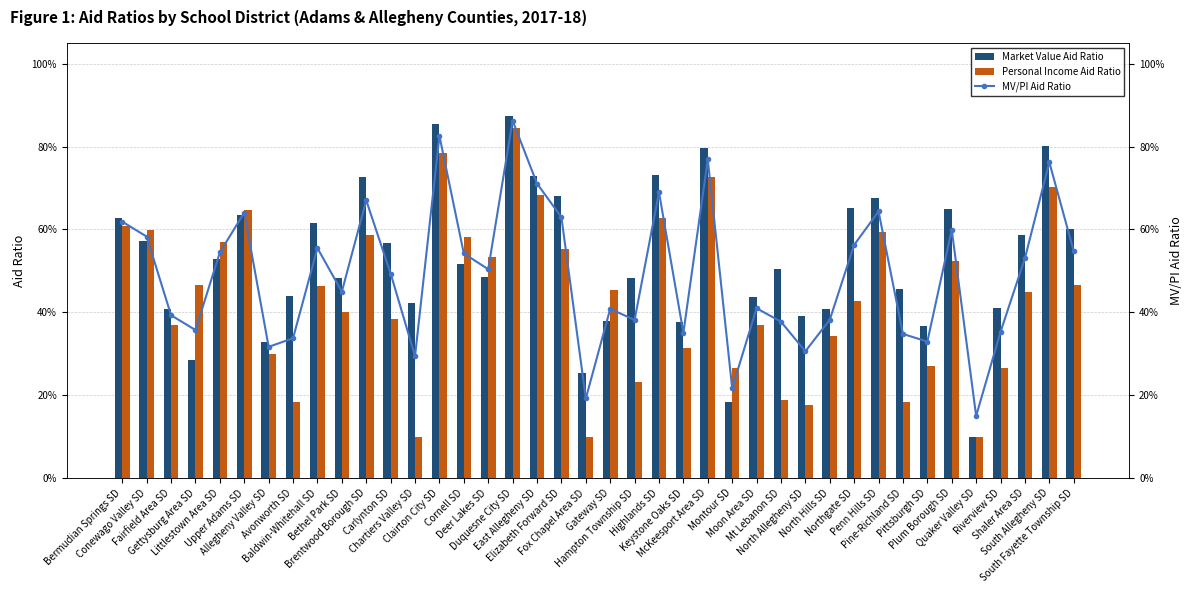

What is the value of the Personal Income Aid Ratio bar at the 22nd from the left?

0.2